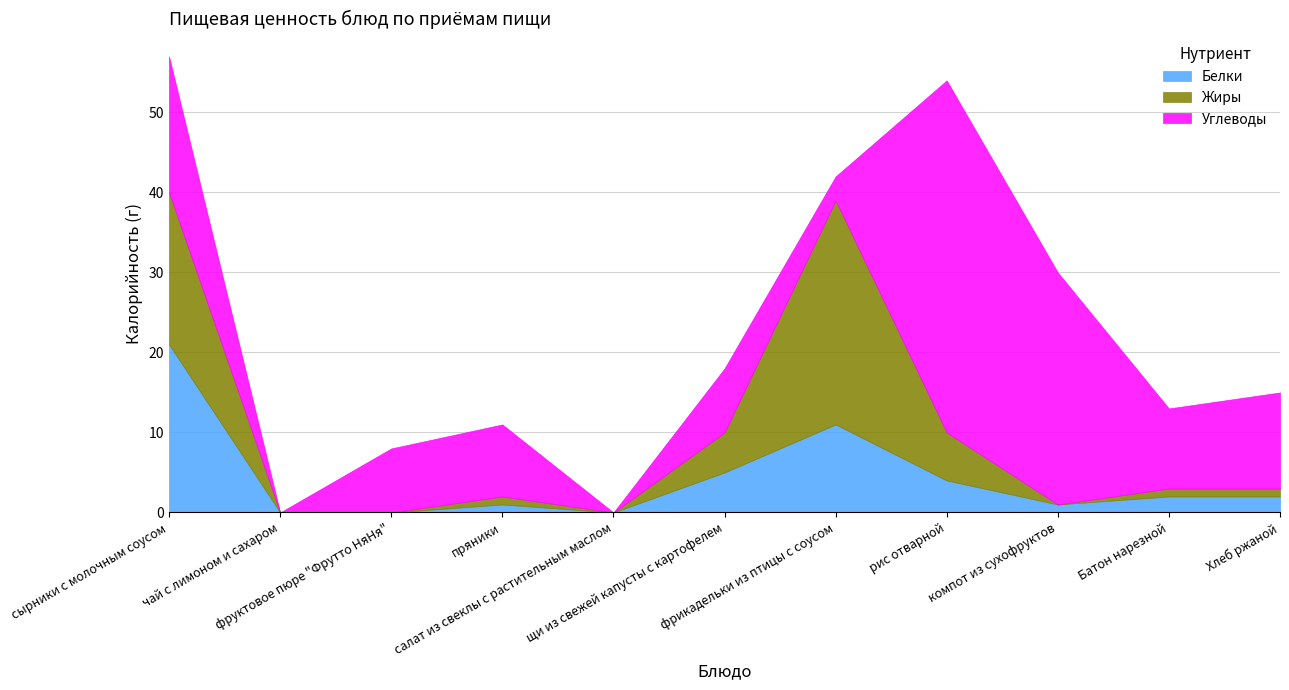

What is the difference between the second highest and second lowest values in the Углеводы series?

29